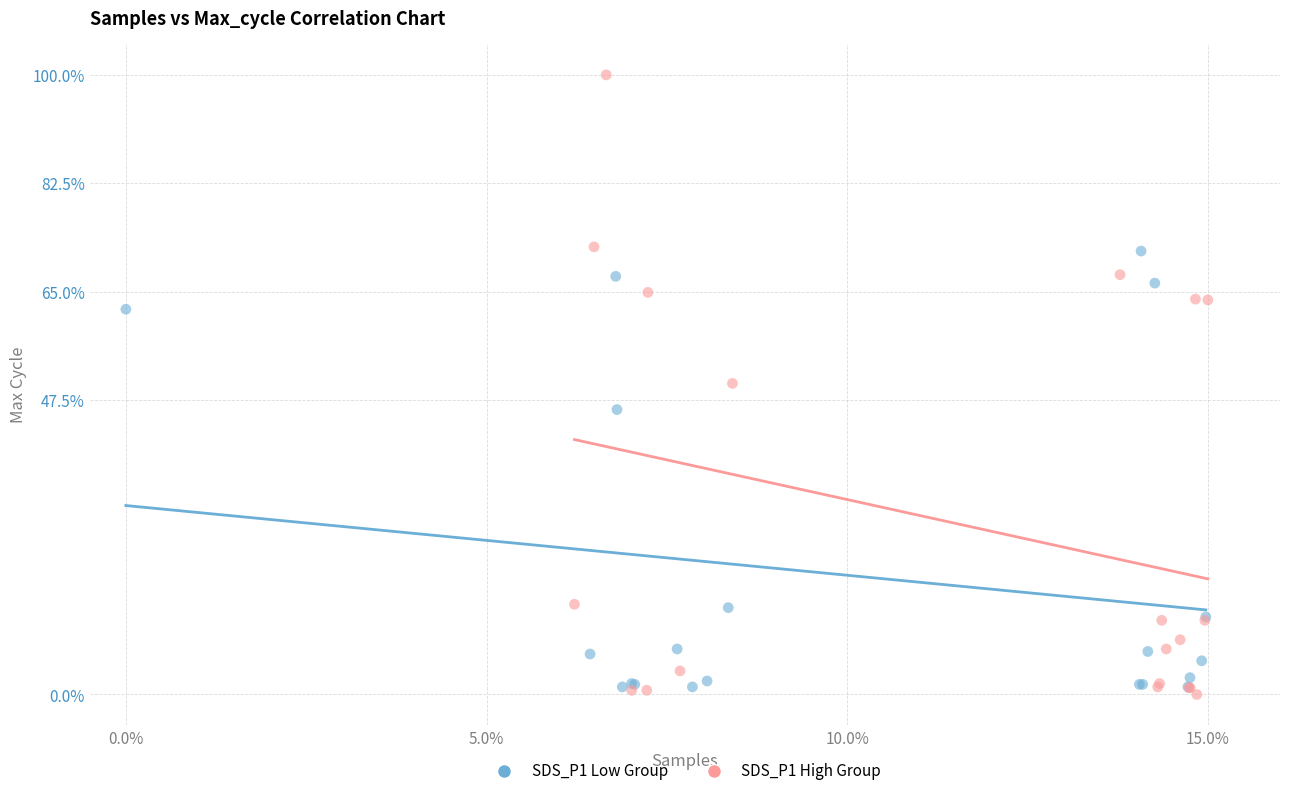

Which series reaches the maximum Y coordinate?

SDS_P1 High Group